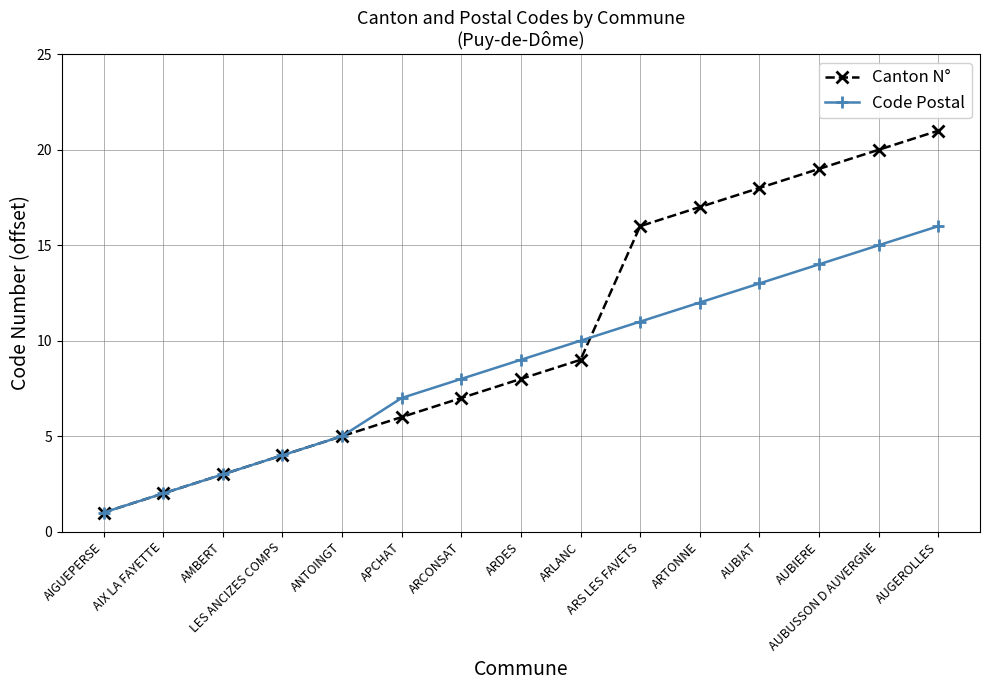

Rank the series by their maximum value, from lowest to highest.

Code Postal, Canton N°